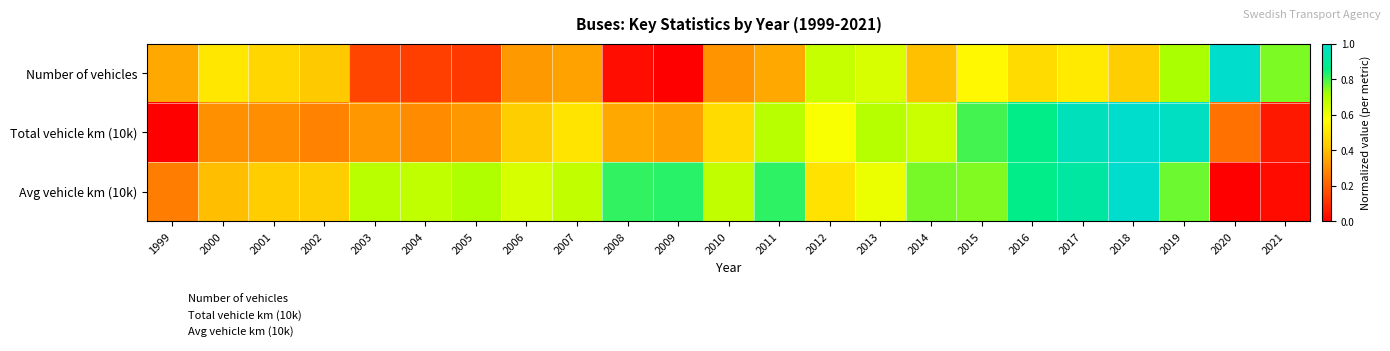

List the series in order of their peak value, lowest first.

Number of vehicles, Total vehicle km (10k), Avg vehicle km (10k)